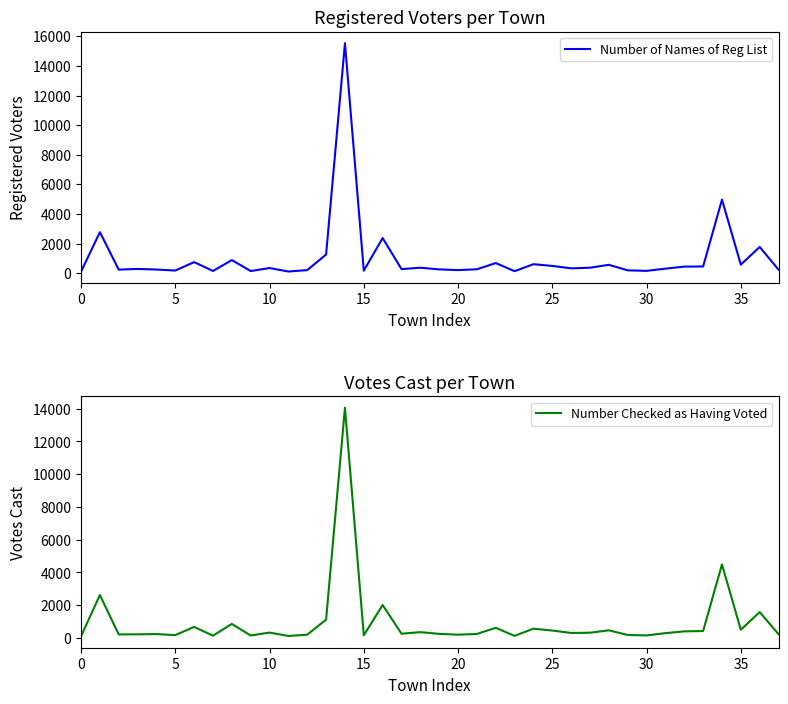

True or false: Number of Names of Reg List and Number Checked as Having Voted cross at least once.

False